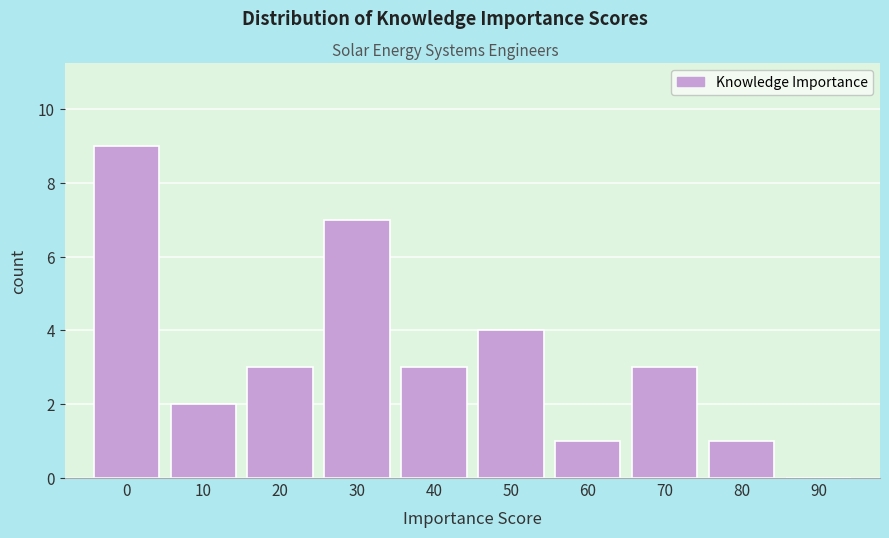

Reading left to right, transcribe all the data shown in this chart.

0=9	10=2	20=3	30=7	40=3	50=4	60=1	70=3	80=1	90=0